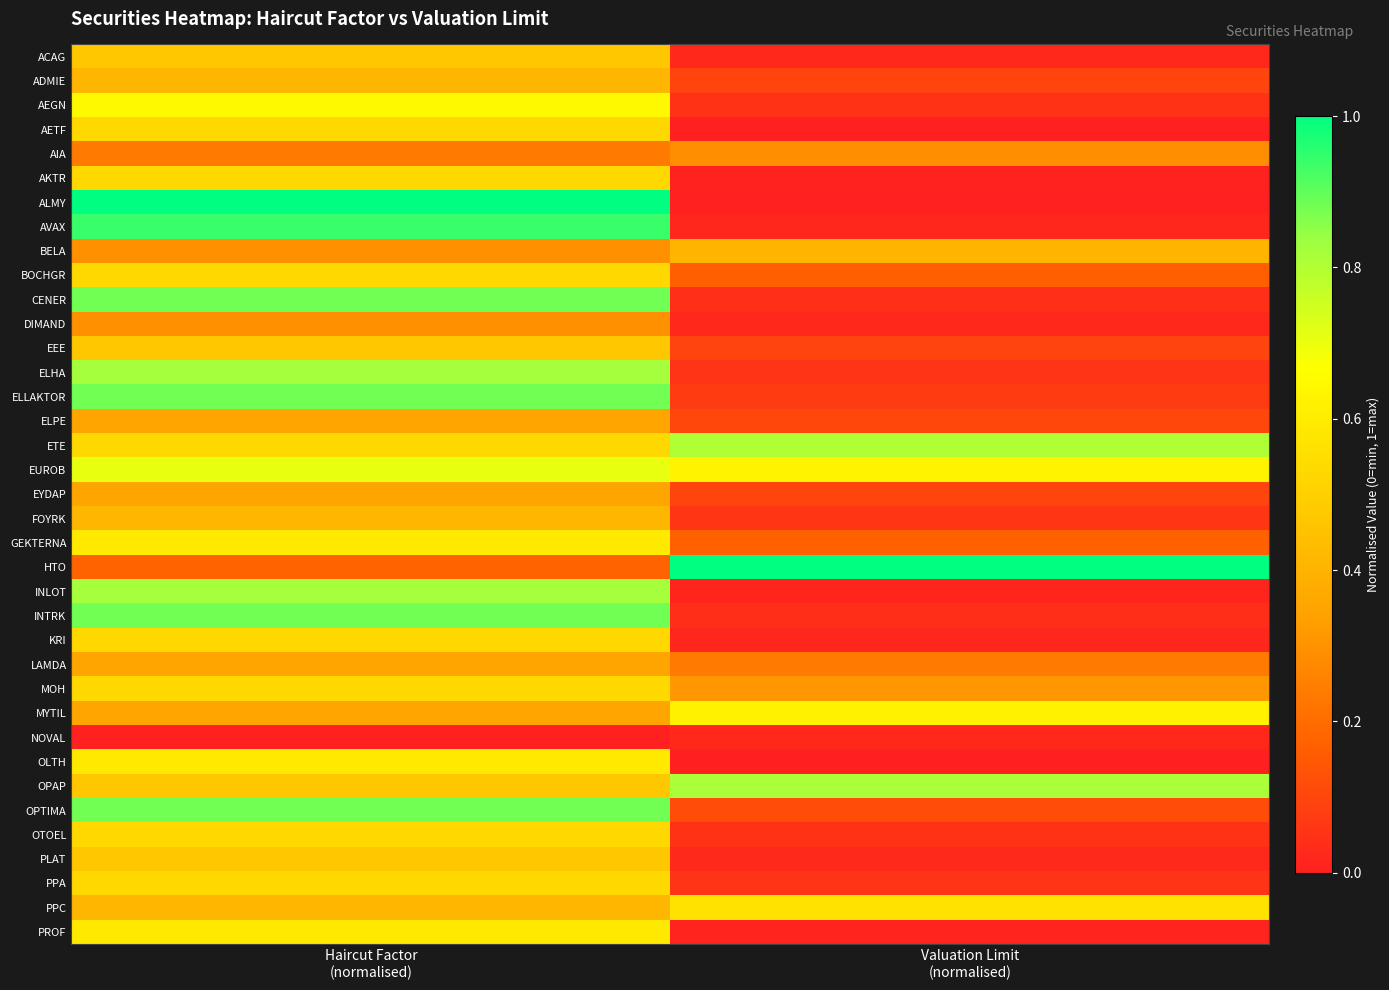

Rank the series at Haircut Factor (normalised) from lowest to highest value.

NOVAL, HTO, AIA, BELA, DIMAND, ELPE, EYDAP, LAMDA, MYTIL, ADMIE, FOYRK, PPC, ACAG, EEE, OPAP, PLAT, AETF, AKTR, BOCHGR, ETE, KRI, MOH, OTOEL, PPA, GEKTERNA, OLTH, PROF, AEGN, EUROB, ELHA, INLOT, CENER, ELLAKTOR, INTRK, OPTIMA, AVAX, ALMY